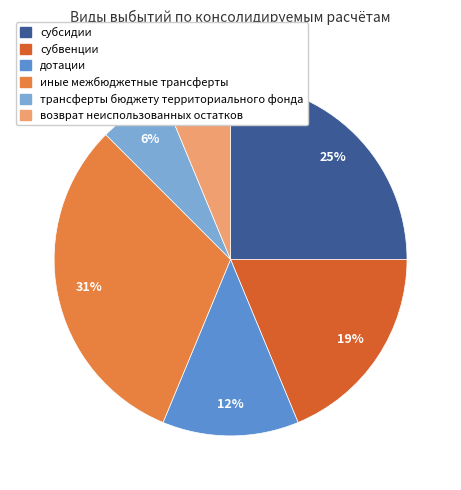

Does субвенции account for over 50% of the chart?

No